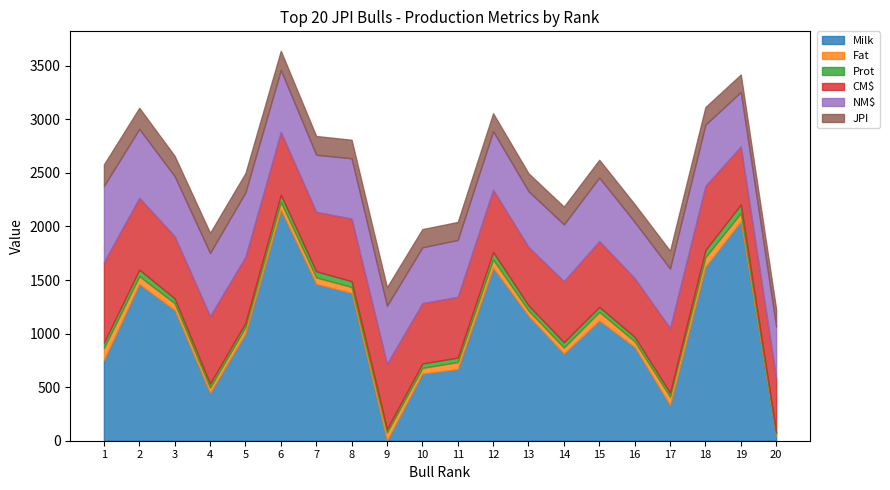

Which has a higher value, 16 or 20?

16